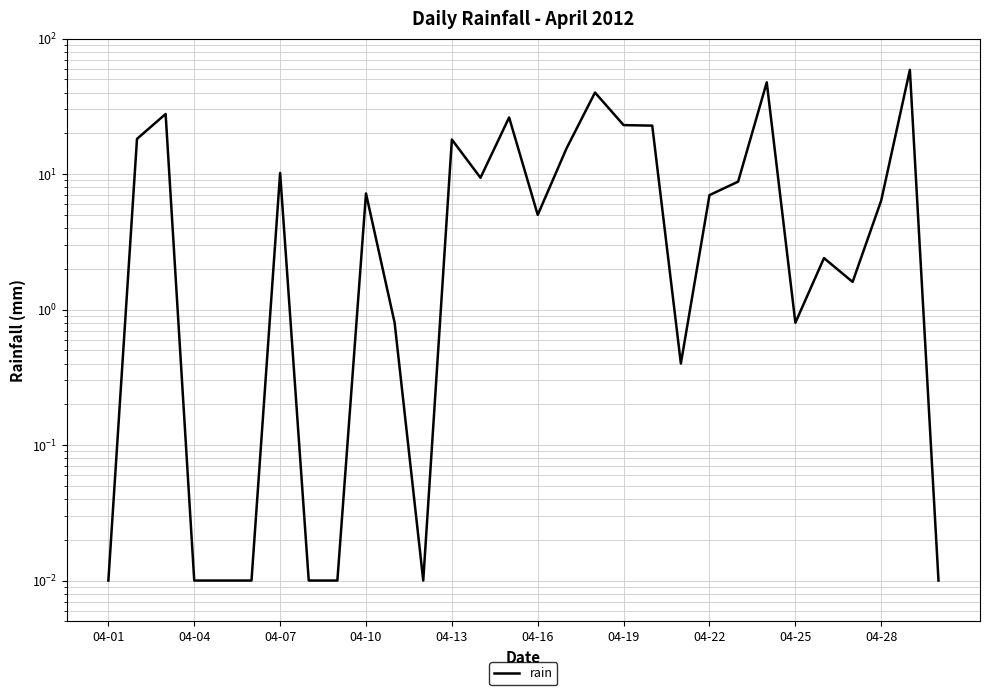

Reading left to right, list all the values displayed in this chart.

0.0	18.2	27.8	0.0	0.0	0.0	10.2	0.0	0.0	7.2	0.8	0.0	18.0	9.4	26.2	5.0	15.4	40.0	23.0	22.8	0.4	7.0	8.8	47.6	0.8	2.4	1.6	6.4	58.8	0.0